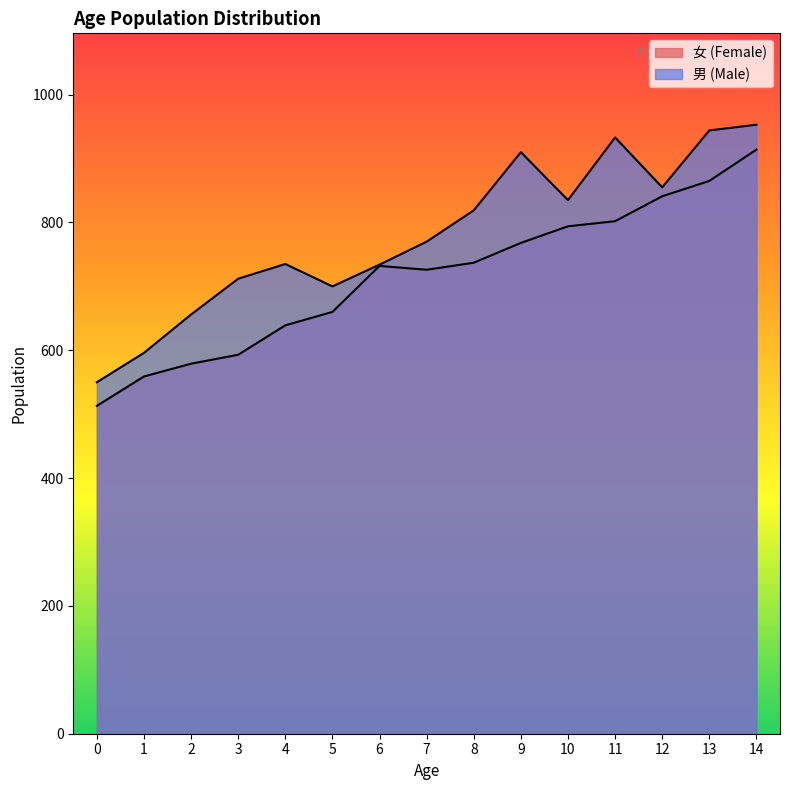

Reading left to right, transcribe all the data shown in this chart.

男 (Male): 550	596	656	712	735	700	734	770	819	910	835	933	855	944	953
女 (Female): 513	559	579	593	639	660	732	726	737	768	794	802	841	865	914